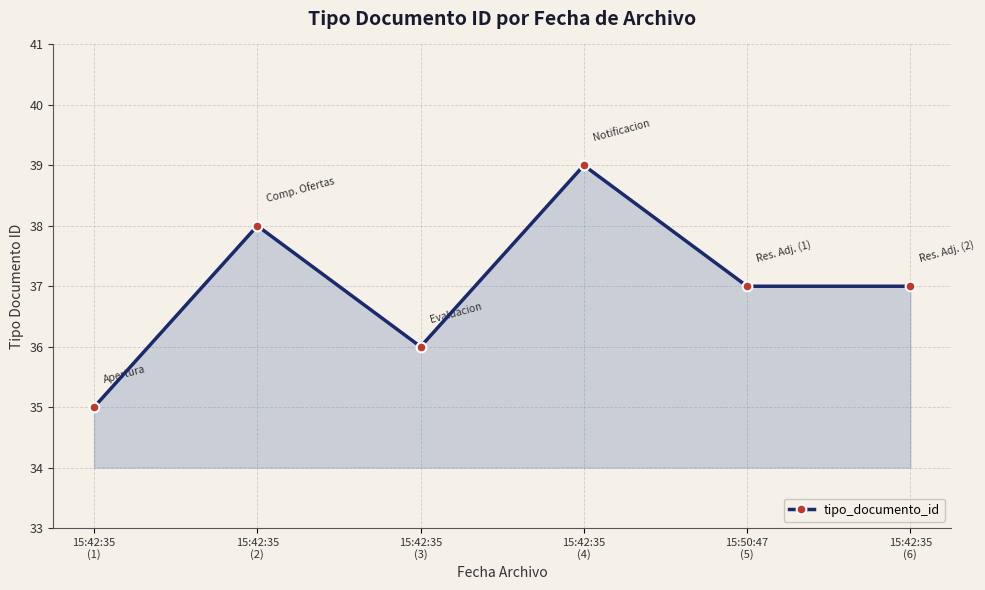

The chart shows a value of 36 at 15:42:35
(3). True or false?

True